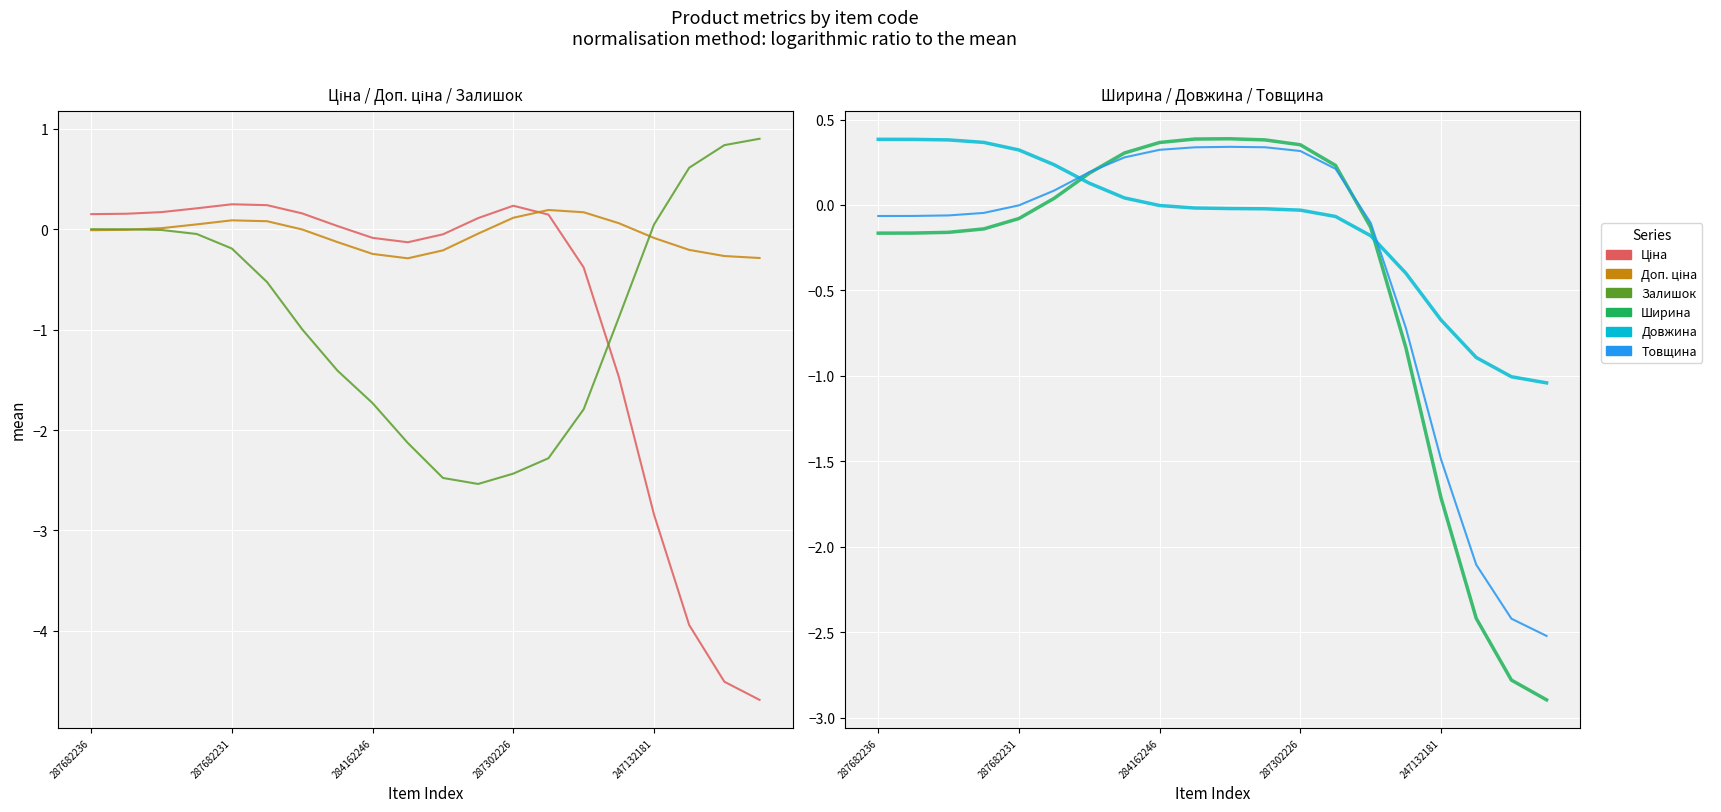

What is the spread (max minus min) of values at 7?

1.7